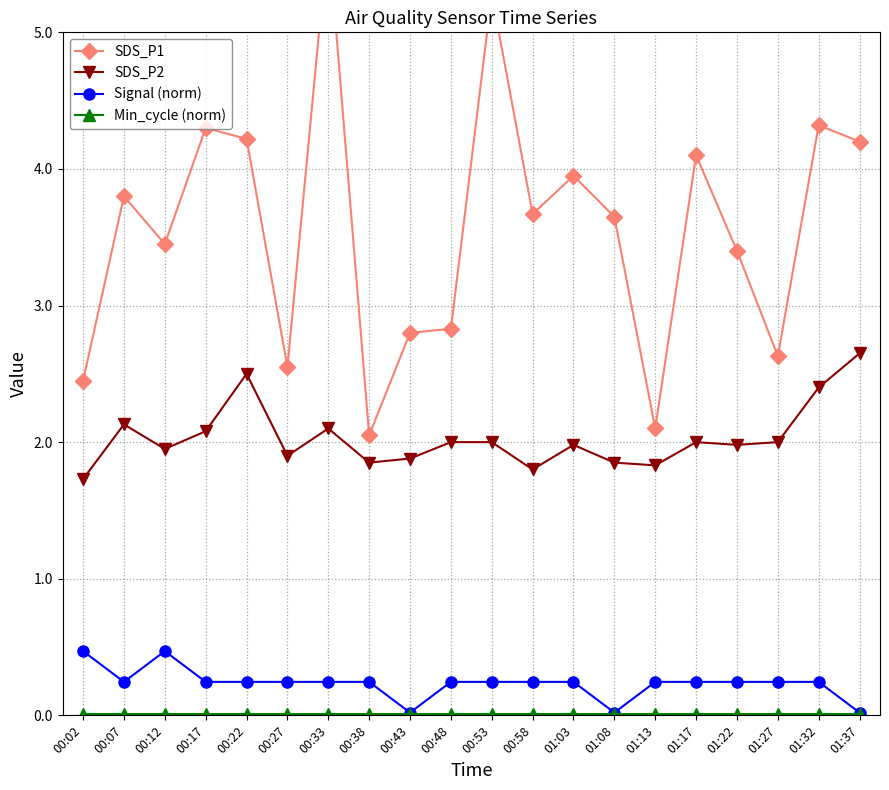

True or false: Min_cycle (norm) and SDS_P2 intersect in this chart.

False